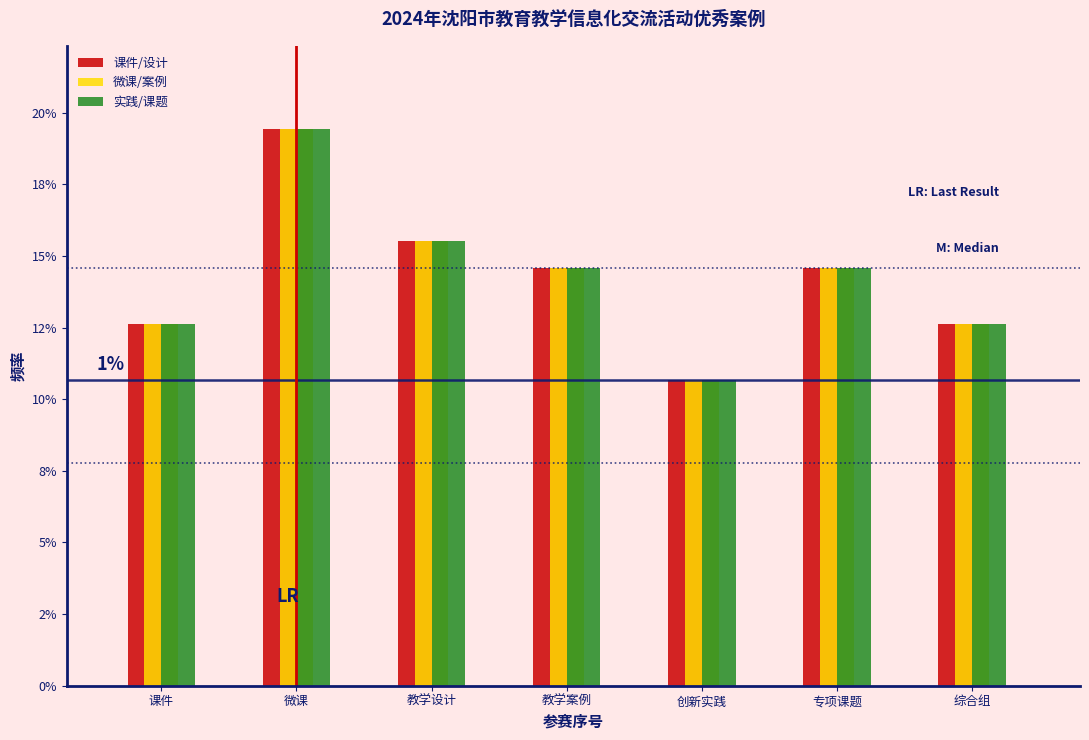

Does the chart contain stacked bars?

No